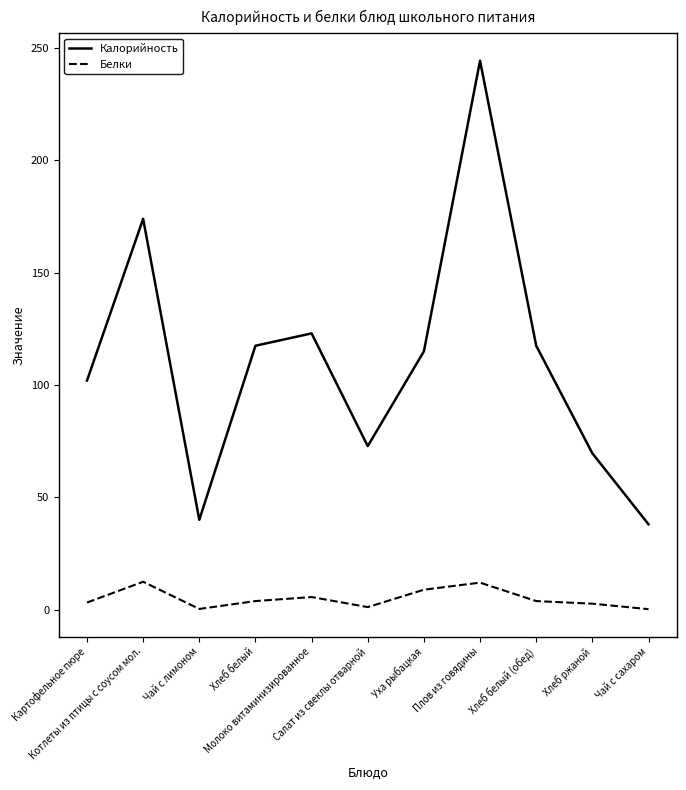

True or false: Калорийность and Белки intersect in this chart.

False